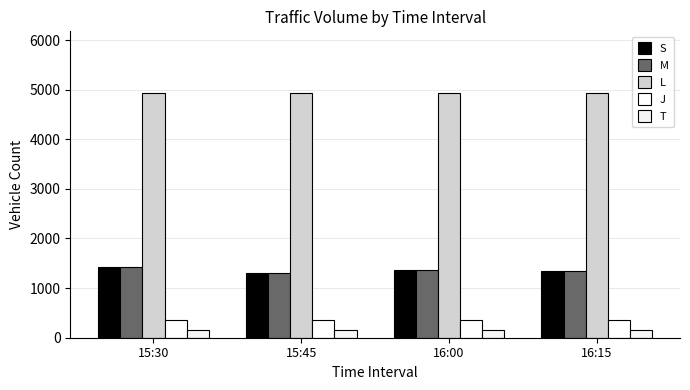

Between 15:30 and 16:00, which series saw the biggest shift?

S